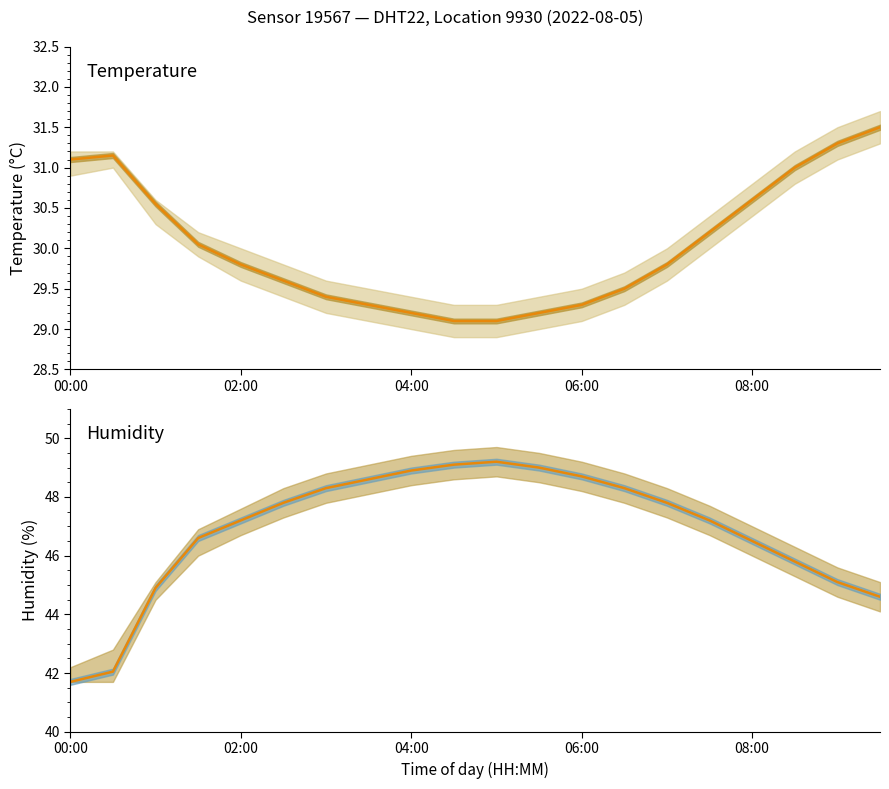

How many interior local peaks does the temperature series have?

1